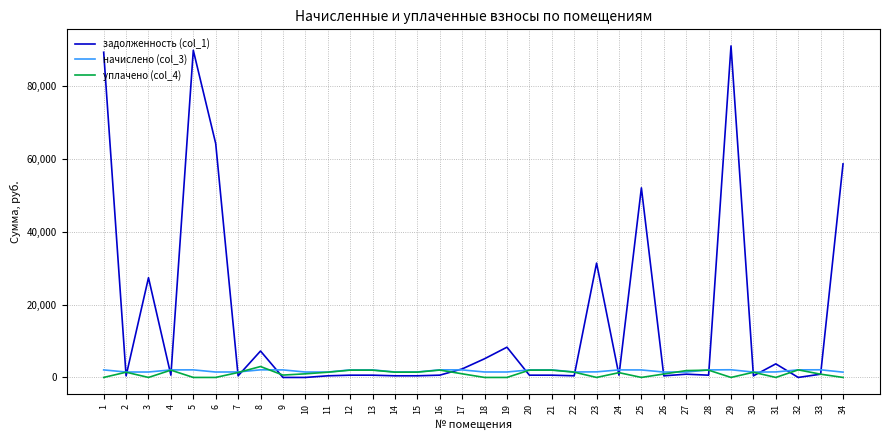

Count the number of categories in the chart.

34